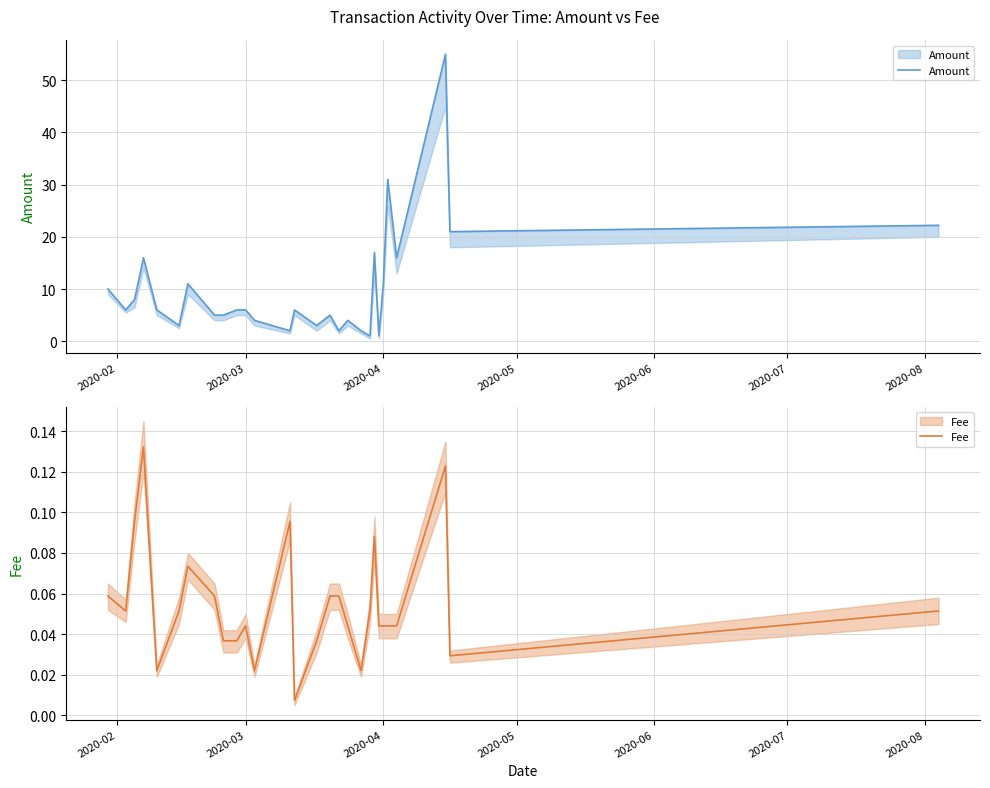

In Fee, how many points are higher than both neighbors (excluding endpoints)?

6